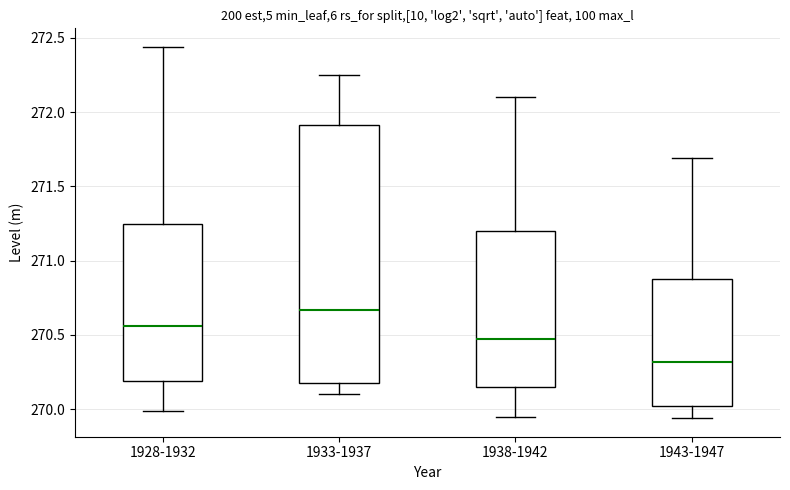

Reading left to right, transcribe this box plot: for each box, give where its median line is, the range the box spans, and where its two whiskers end, as read against the y-axis. The values are not printed on the chart, so give them approximately, as read against the axis.

1928-1932: median 270.55, box 270.20 to 271.25, whiskers 270.00 to 272.45
1933-1937: median 270.65, box 270.20 to 271.90, whiskers 270.10 to 272.25
1938-1942: median 270.45, box 270.15 to 271.20, whiskers 269.95 to 272.10
1943-1947: median 270.30, box 270.05 to 270.90, whiskers 269.95 to 271.70